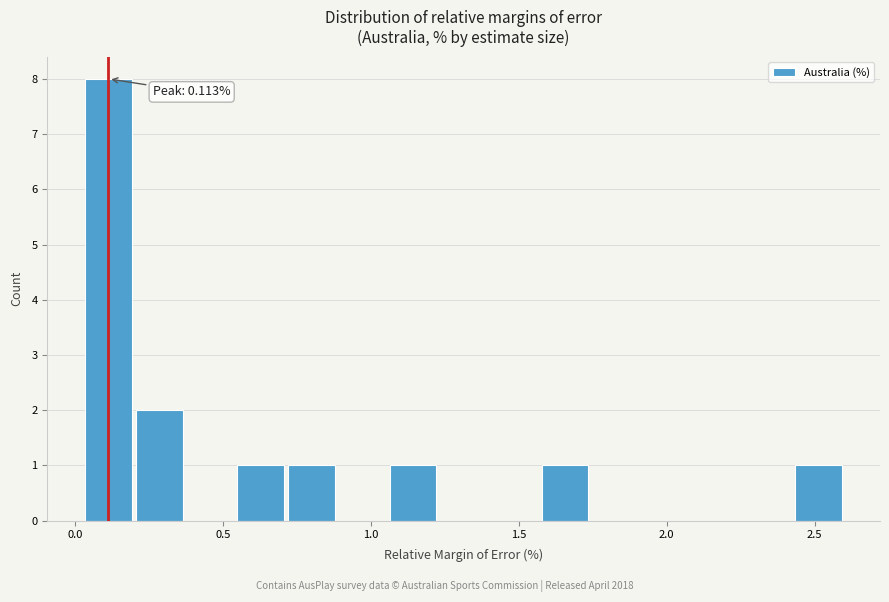

Read against the x-axis, roughly where is the centre of the tallest bar?

0.10